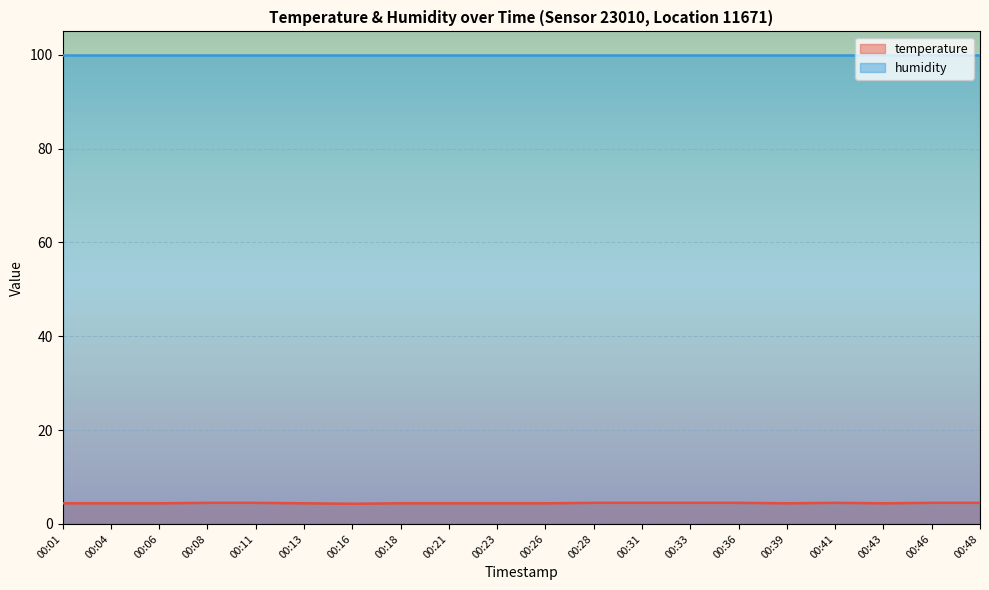

Between 00:33 and 00:41, which is larger?

00:33